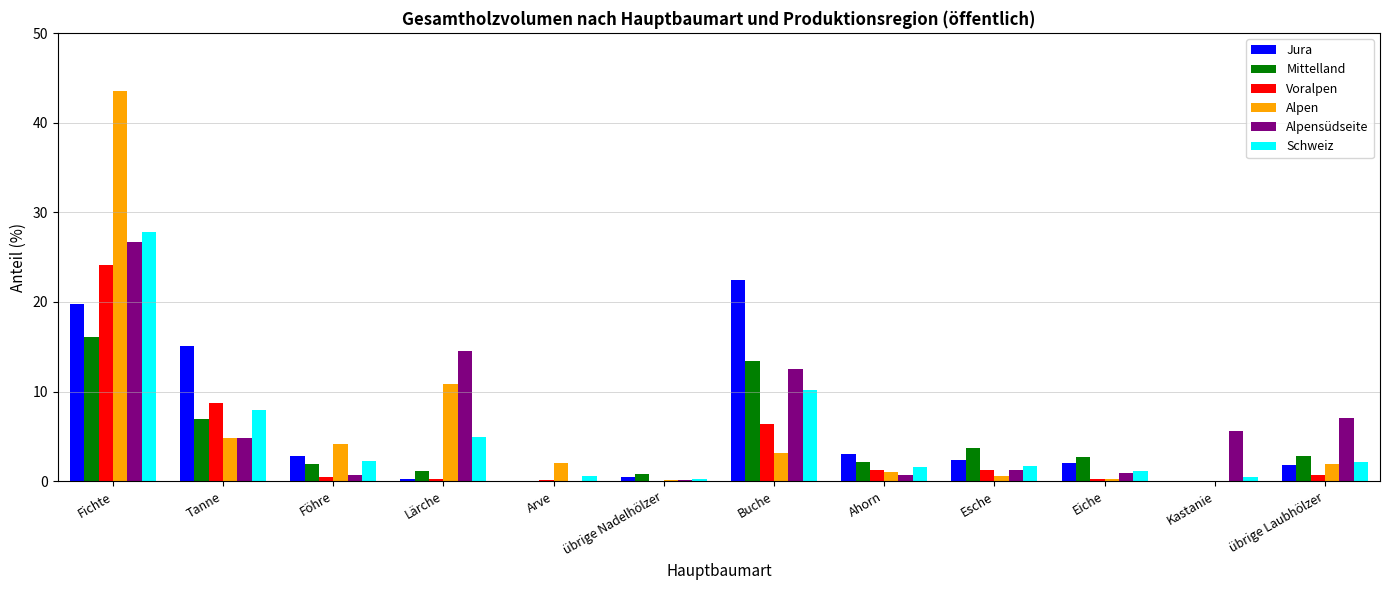

What is the sum of all Alpen values?

72.3